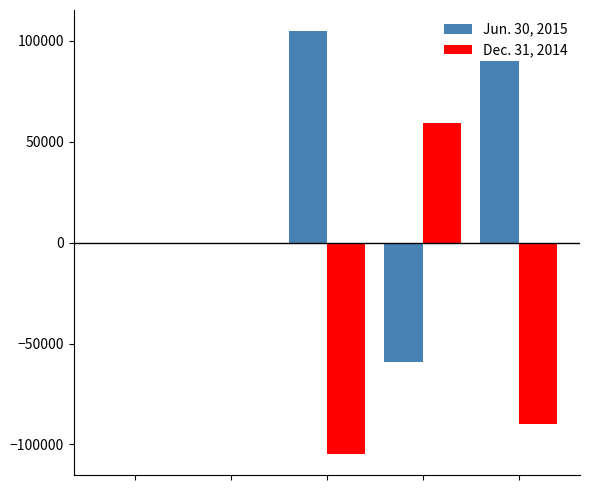

What is the highest value of the Dec. 31, 2014 series?

59123.0